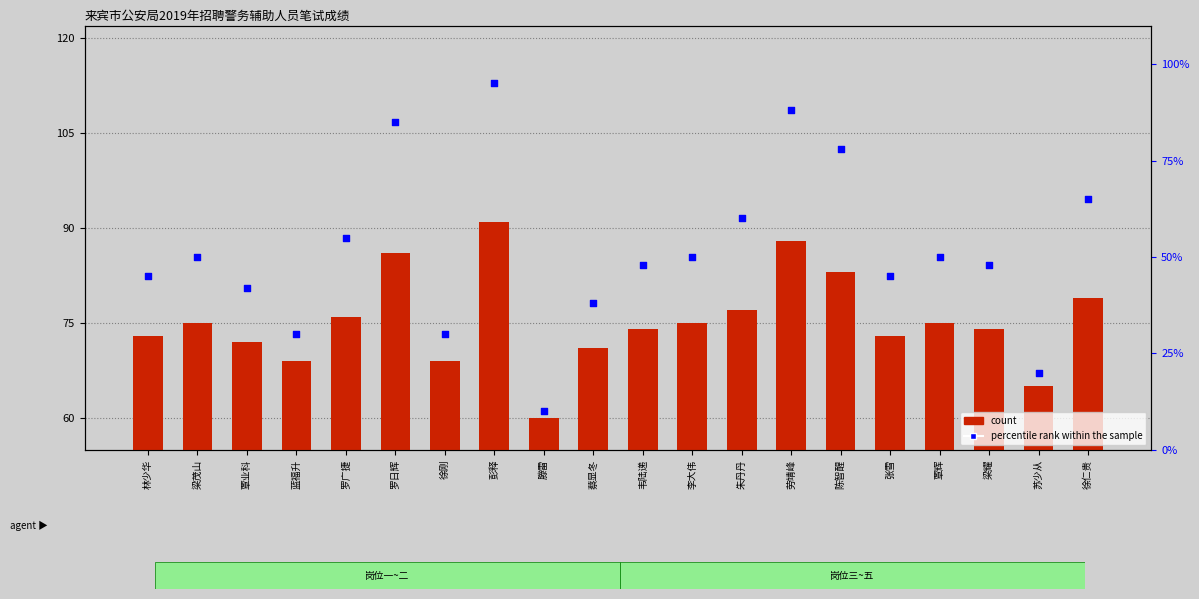

At which category is the sum across all series the highest?

彭释